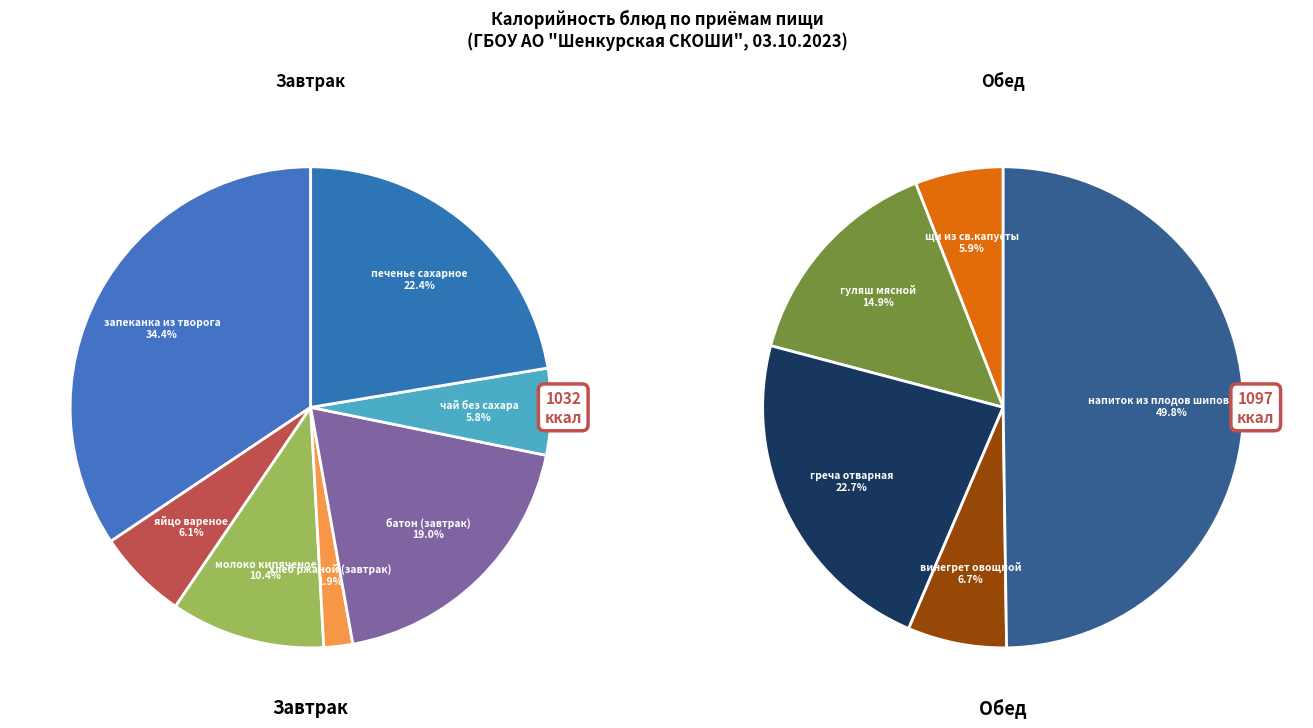

Which has a higher value, печенье сахарное or гуляш мясной?

печенье сахарное